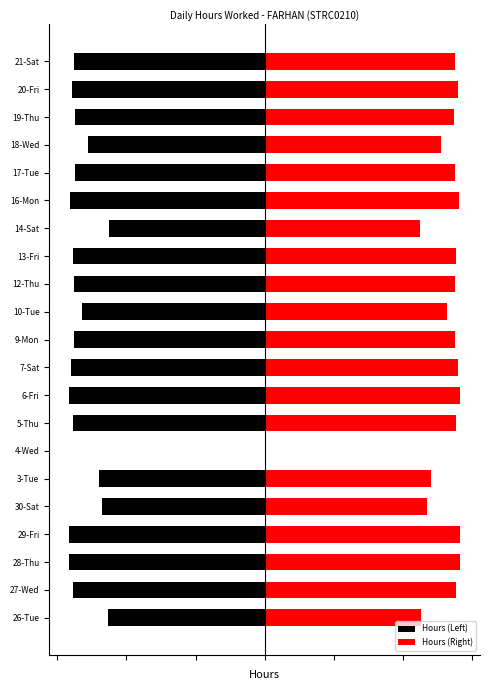

What is the sum of the Hours (Left) values at 7-Sat and 20-Fri?

-11.2